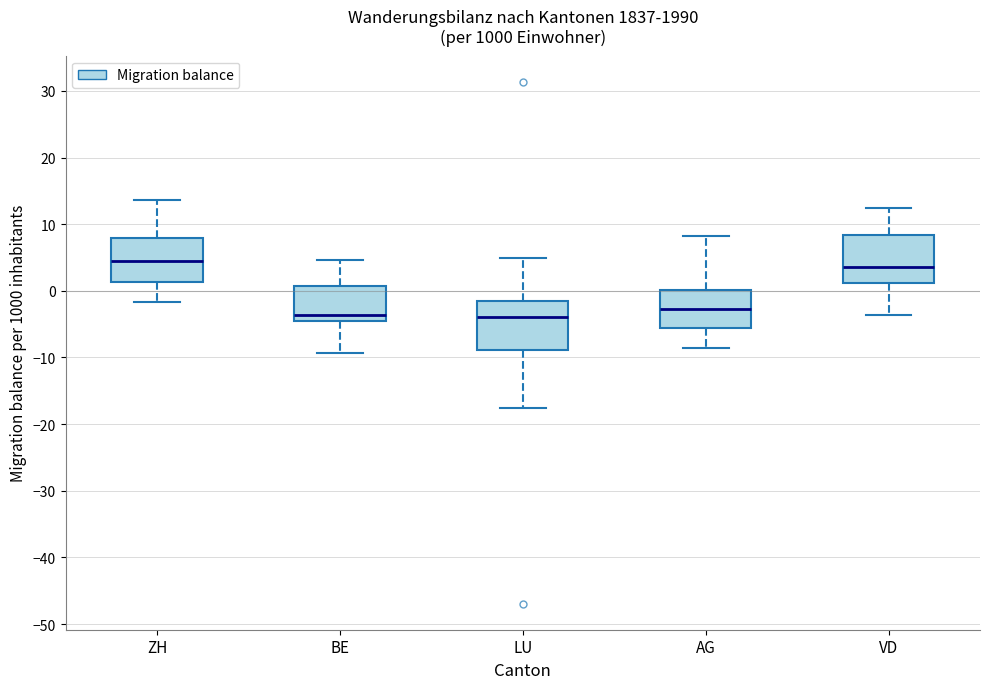

Where is the lower edge of the box for AG on the y-axis? The values are not printed on the chart, so give them approximately, as read against the axis.

-6